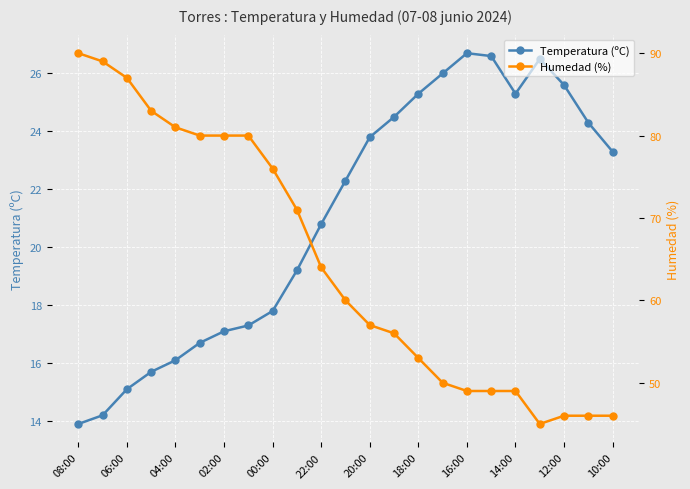

Count the number of data series in this chart.

2